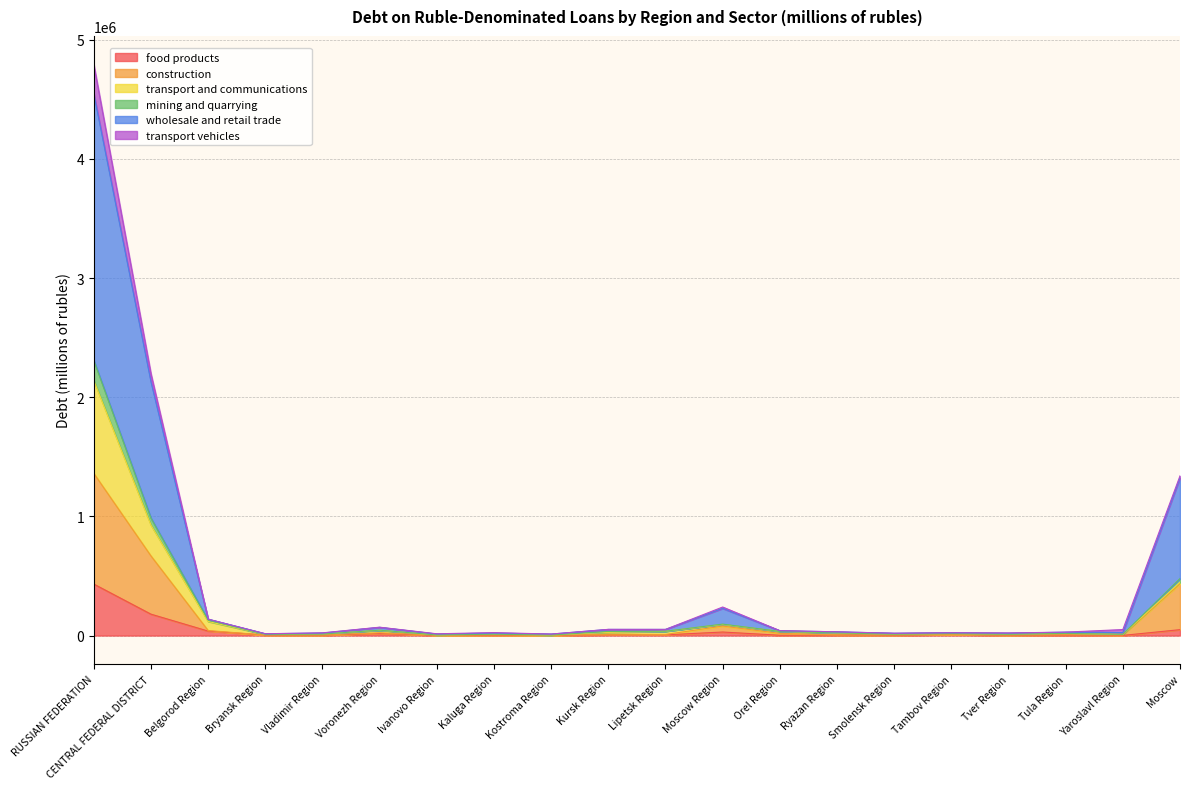

What is the label of the 17th point from the right?

Bryansk Region